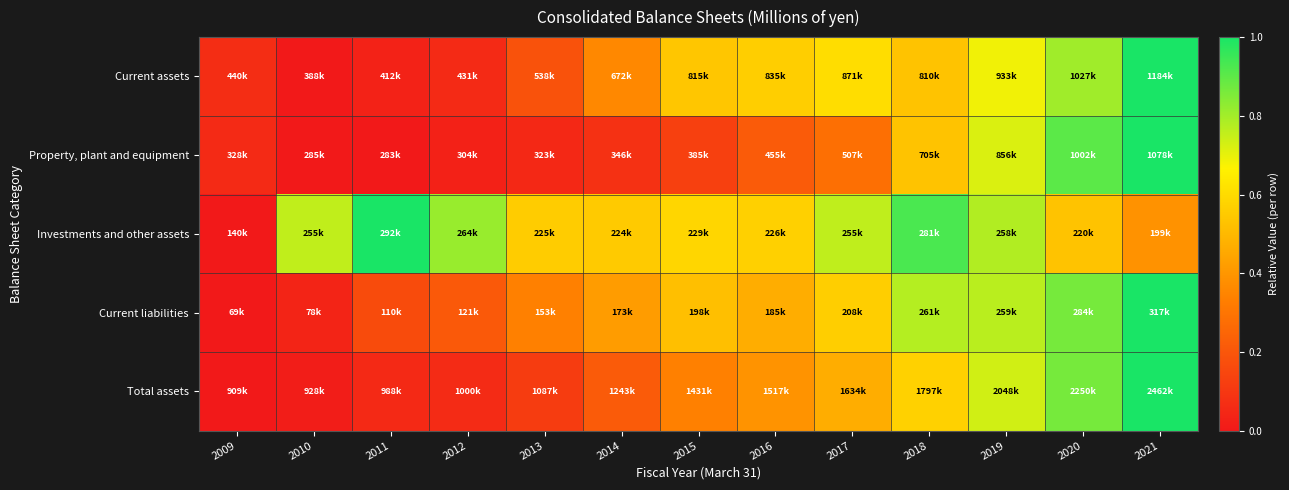

Rank the series by their maximum value, from highest to lowest.

Current assets, Property, plant and equipment, Investments and other assets, Current liabilities, Total assets